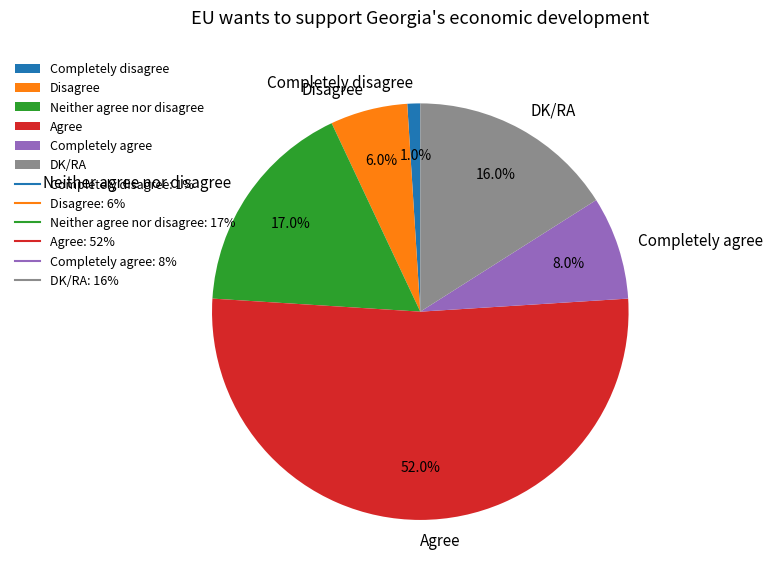

Between Disagree and Neither agree nor disagree, which is larger?

Neither agree nor disagree